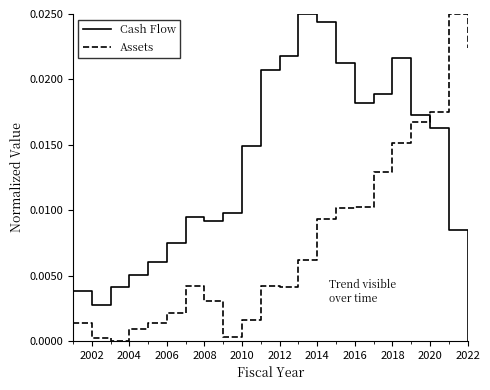

Which series has the largest total across all categories?

Cash Flow